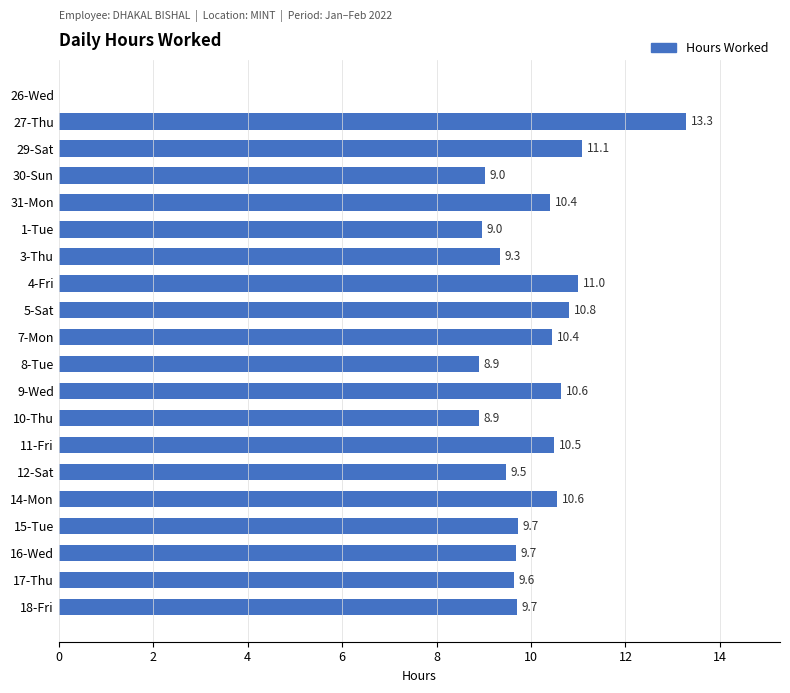

Count the number of categories in the chart.

20